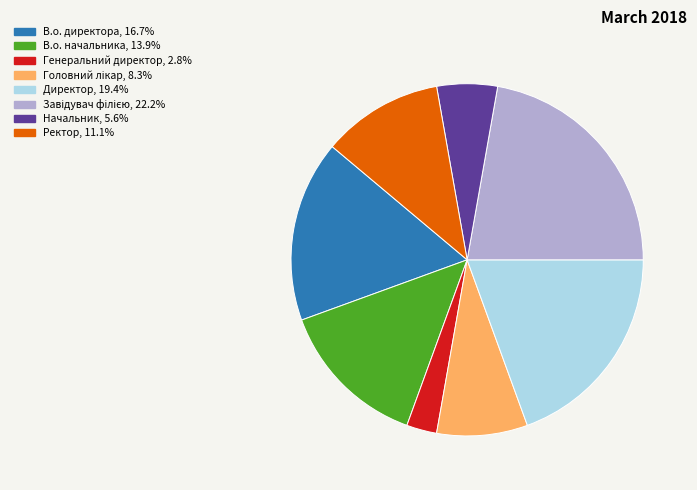

How many segments does this pie chart have?

8